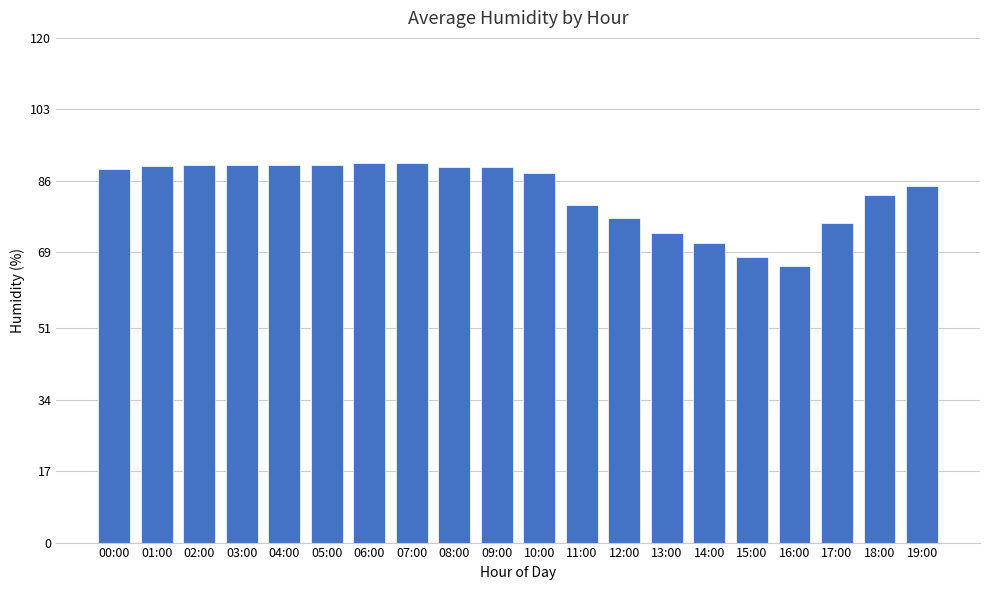

What is the difference between the values at 12:00 and 05:00?

12.6